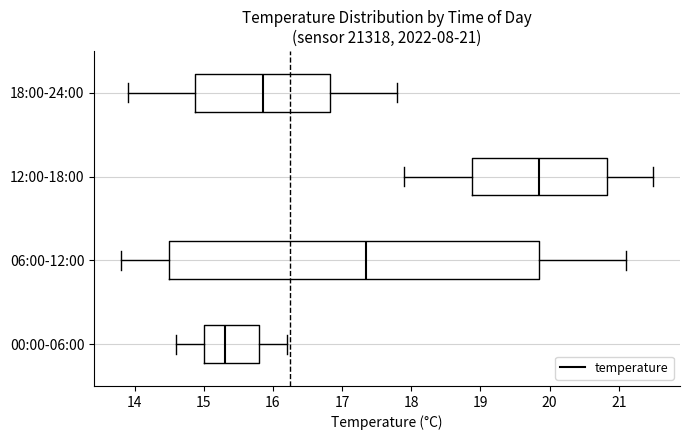

Comparing the boxes themselves (not the whiskers), which one is the widest?

06:00-12:00